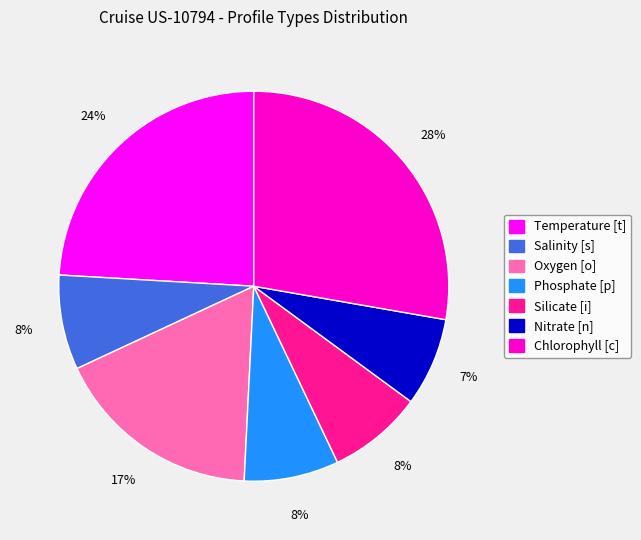

Which slice is the largest?

Chlorophyll [c]